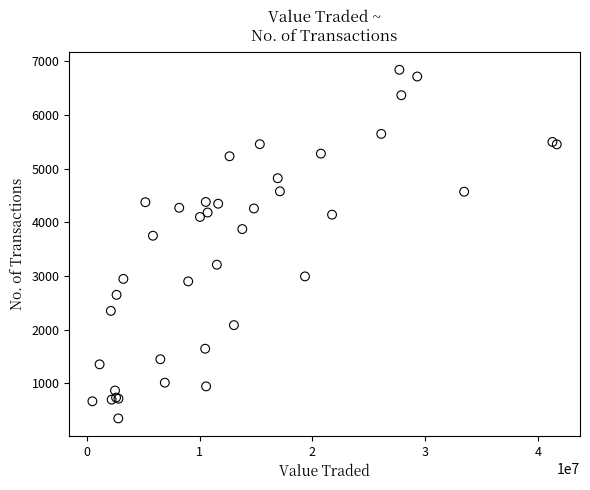

What Y value in the scatter plot is closest to 3593?

3749